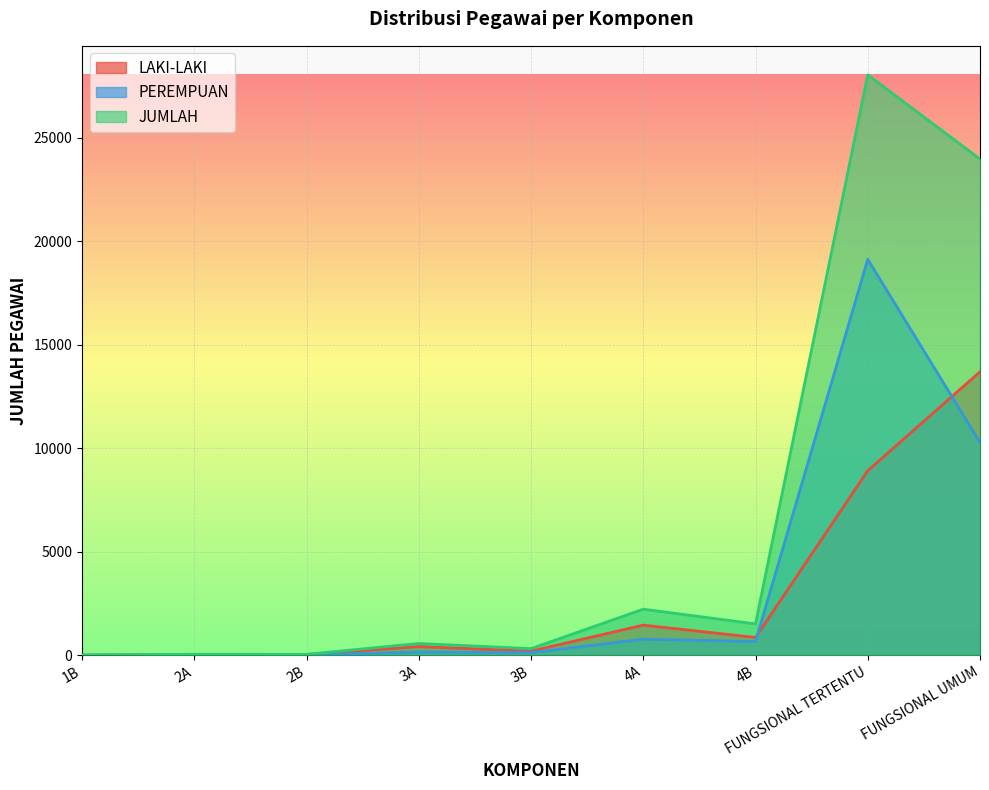

At how many categories does at least one series exceed 18378?

2